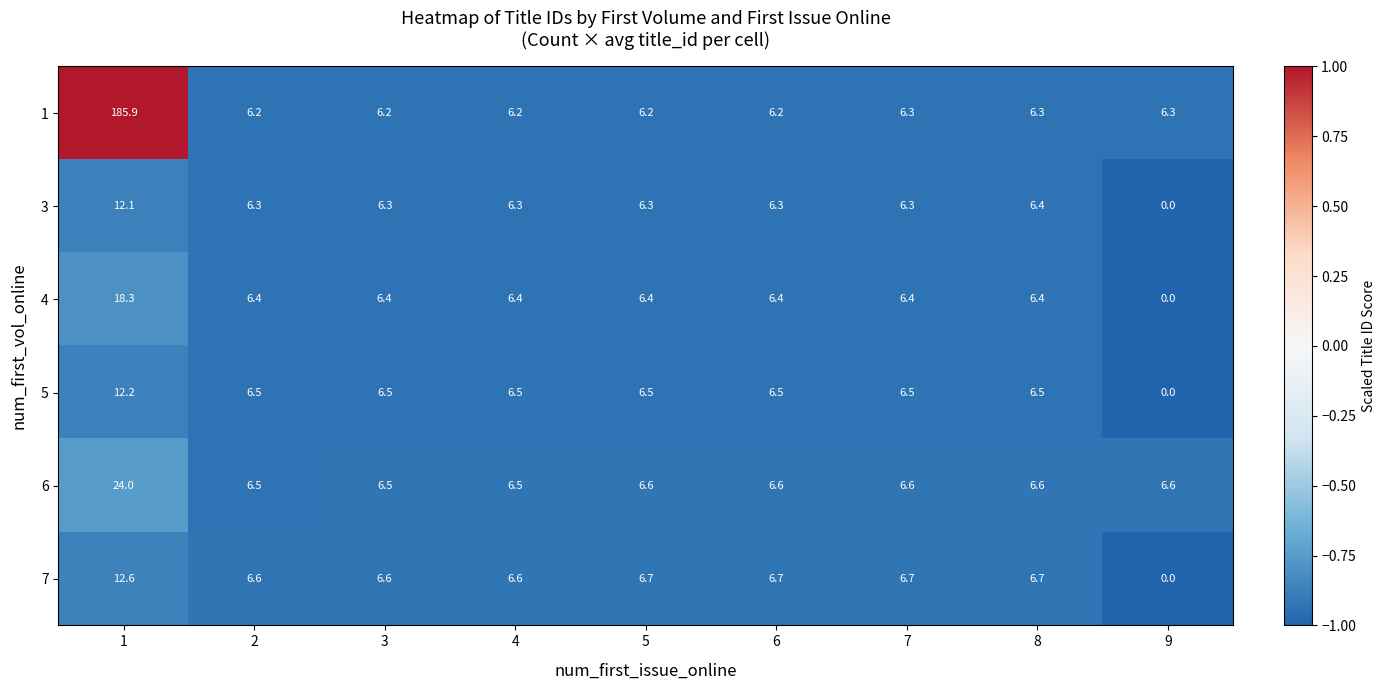

What is the spread (max minus min) of values at 9?

6.6